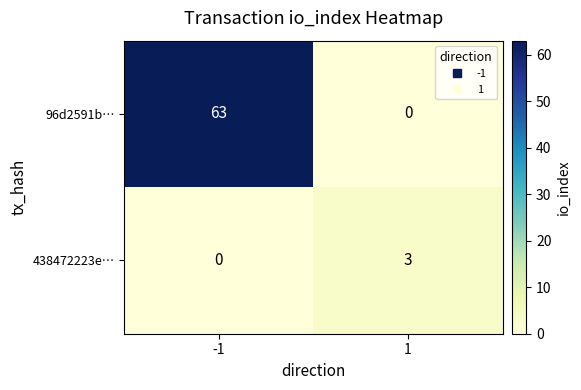

What is the difference between the maximum and minimum values in the 96d2591b… series?

63